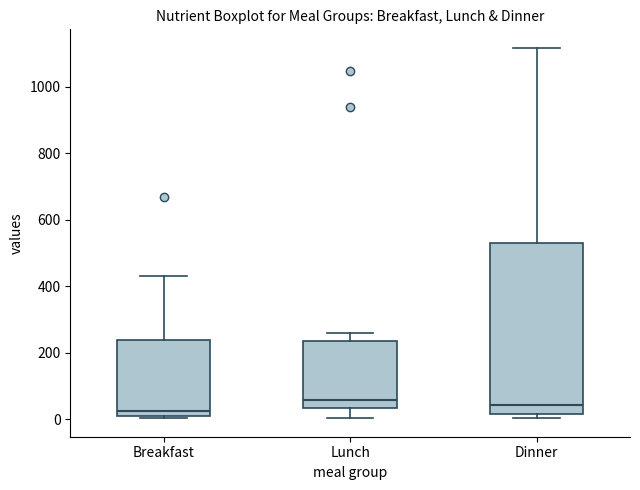

Which box is the tallest, from its lower edge to its upper edge?

Dinner